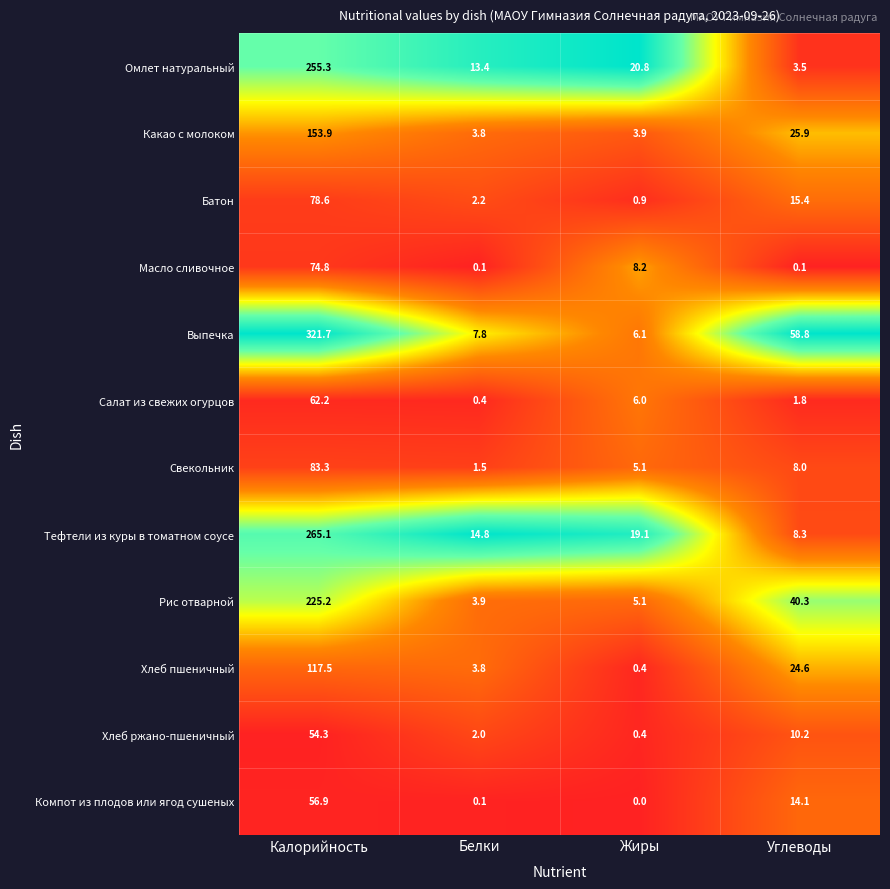

Which category has the highest value in the Какао с молоком series?

Калорийность